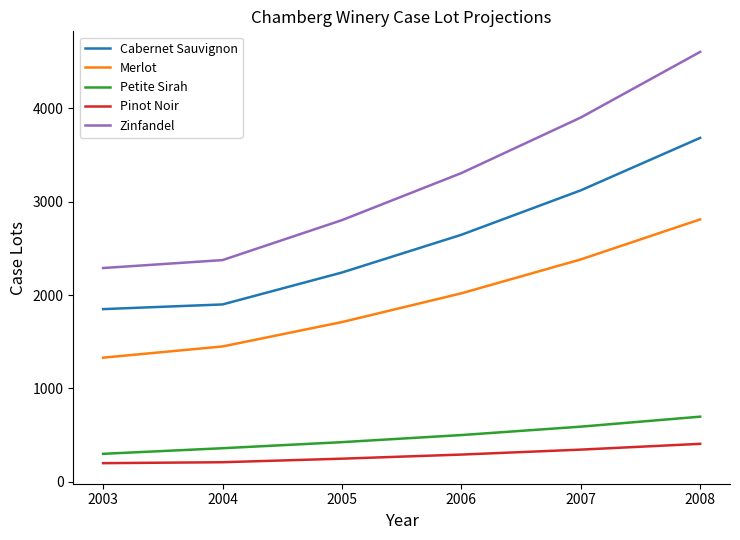

Where is Zinfandel nearest to the value 3447?

2006